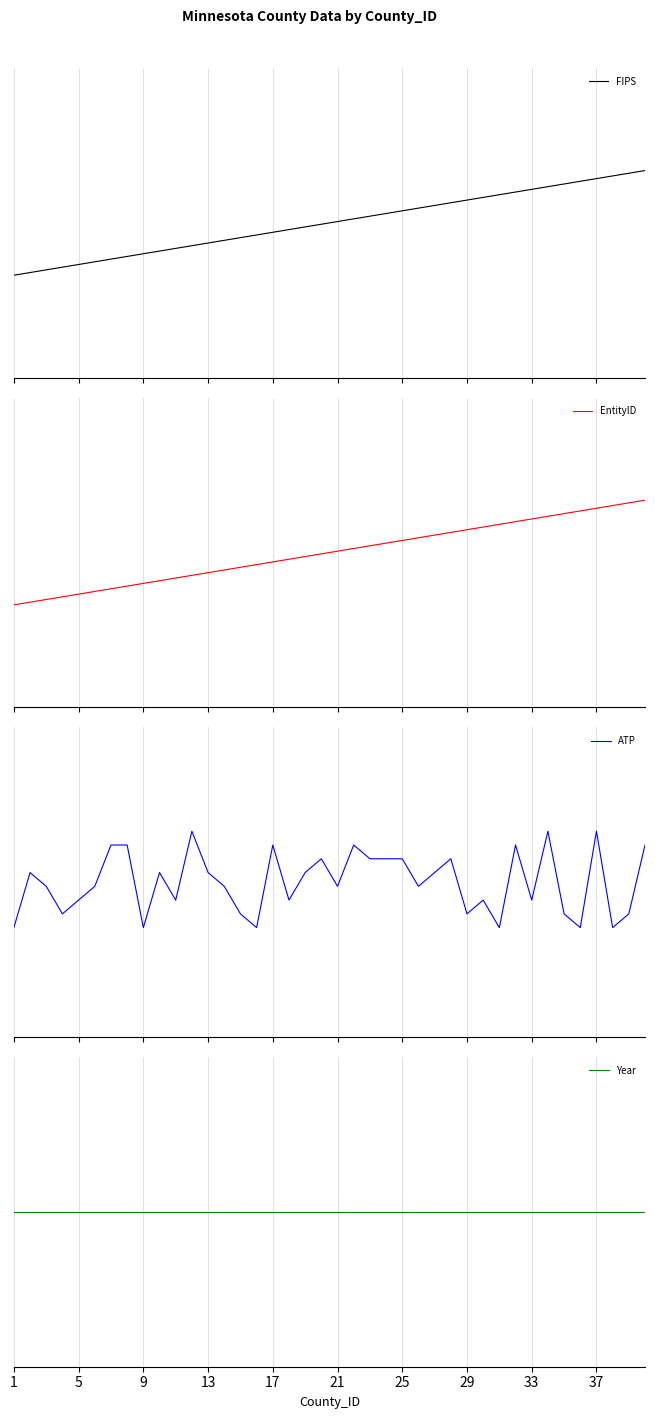

How many data points in ATP are above 0?

19